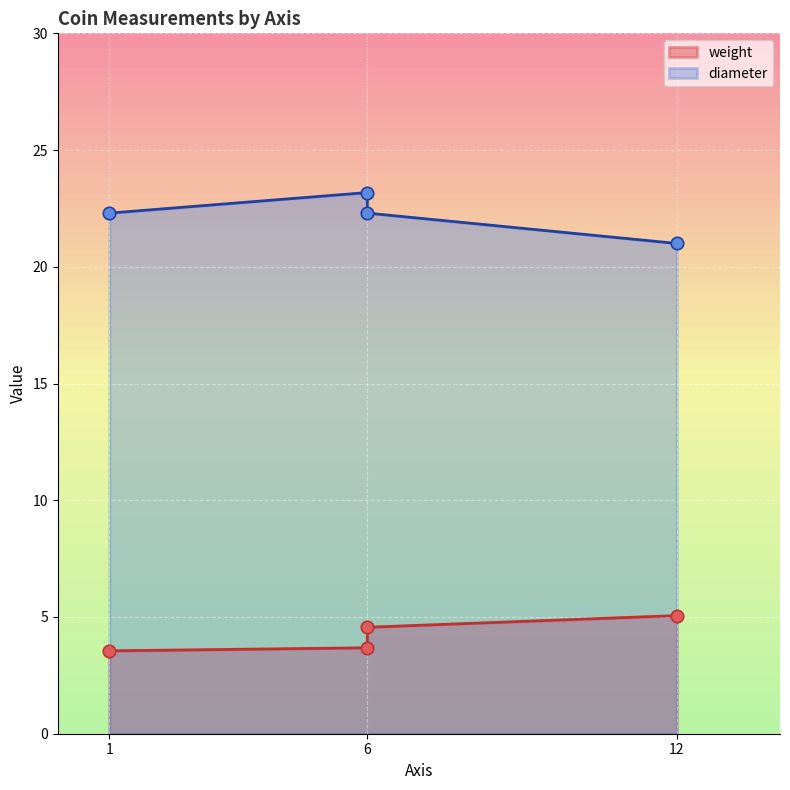

What are all the series names shown in the legend?

weight, diameter